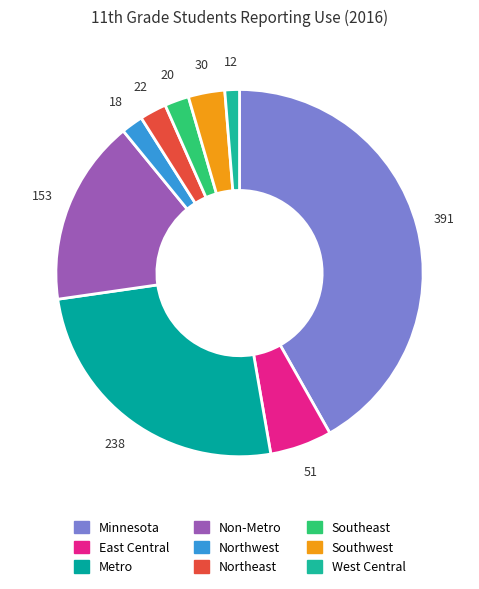

To the nearest percent, what portion does Southeast represent?

2%